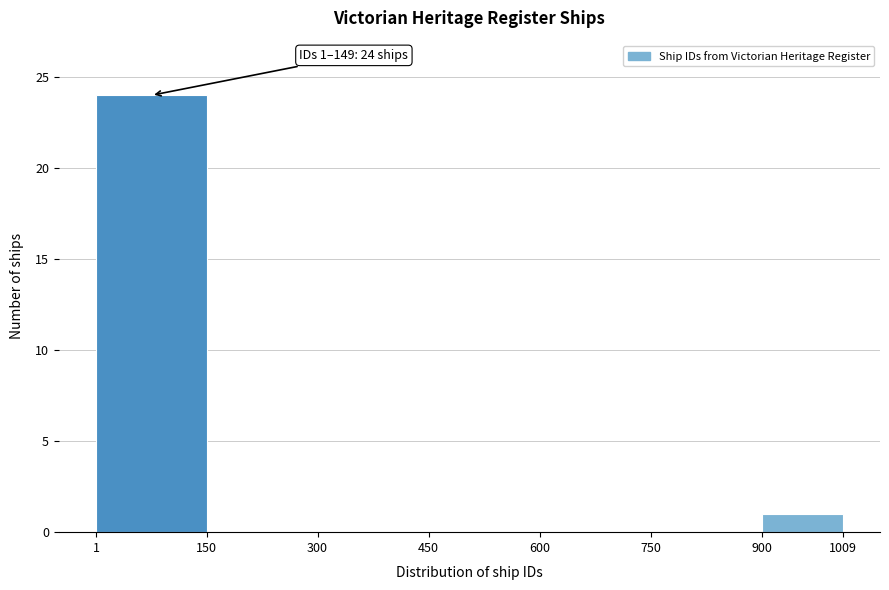

Which range on the x-axis has the tallest bar?

1 to 150